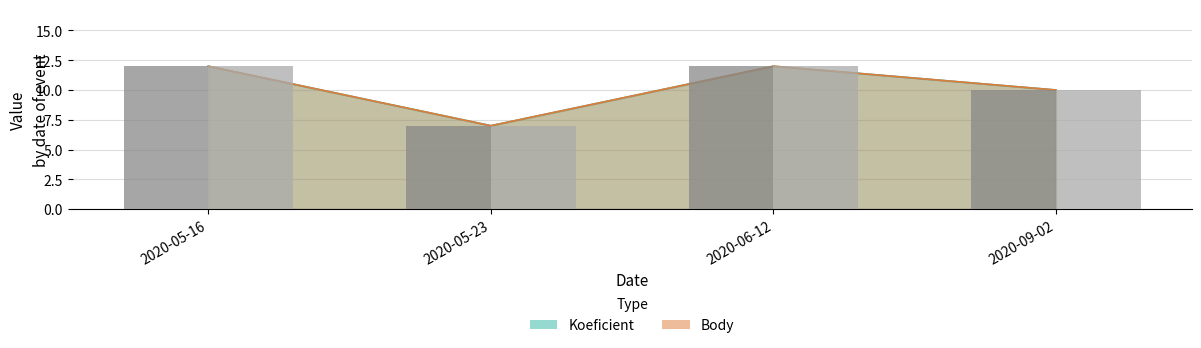

List the series in order of their peak value, highest first.

Koeficient, Body